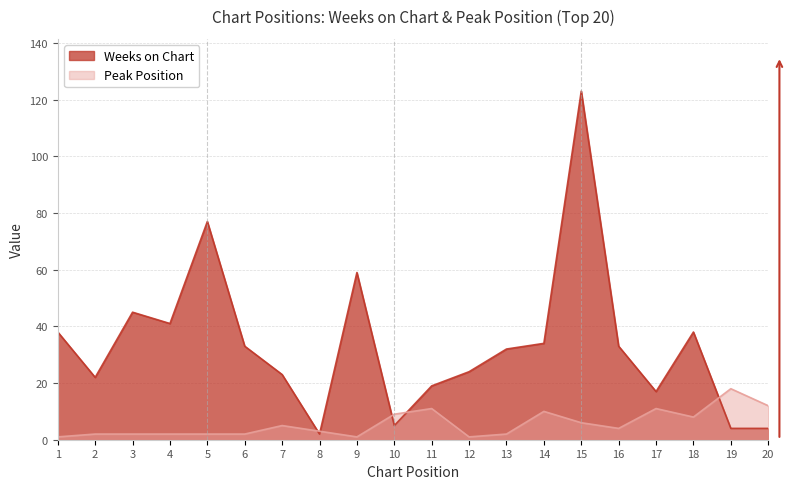

Where is the first local minimum for Peak Position?

9